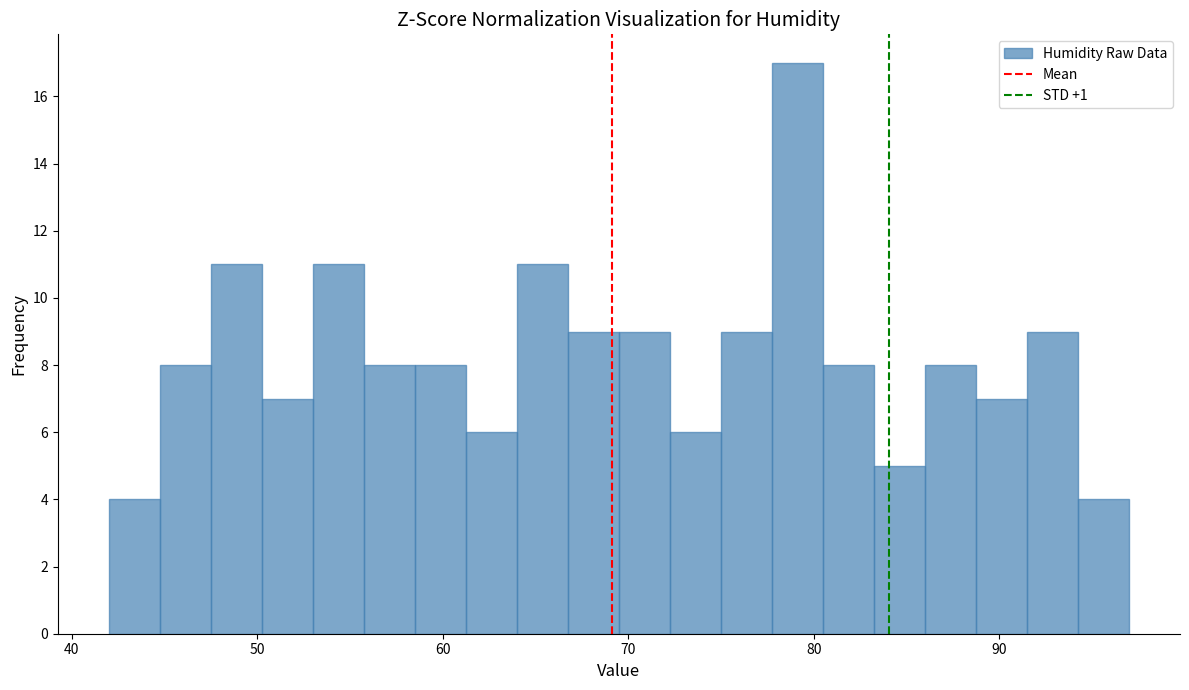

Around what value on the x-axis is the tallest bar? Give the approximate position of its centre, as read against the axis.

79